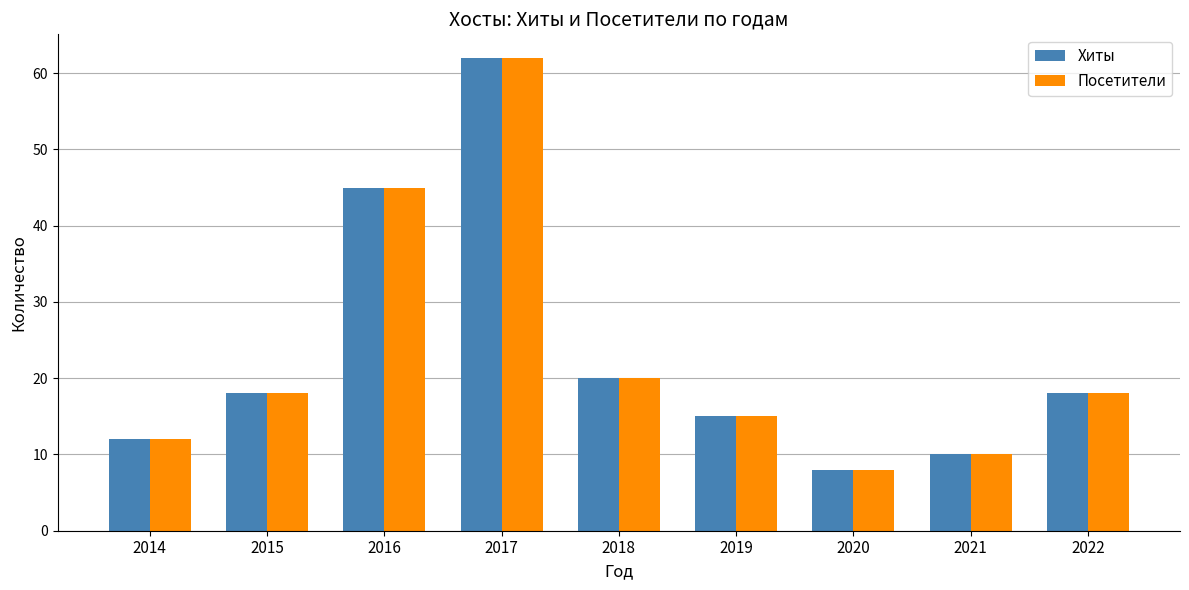

True or false: Хиты has a value of 14 at 2020.

False